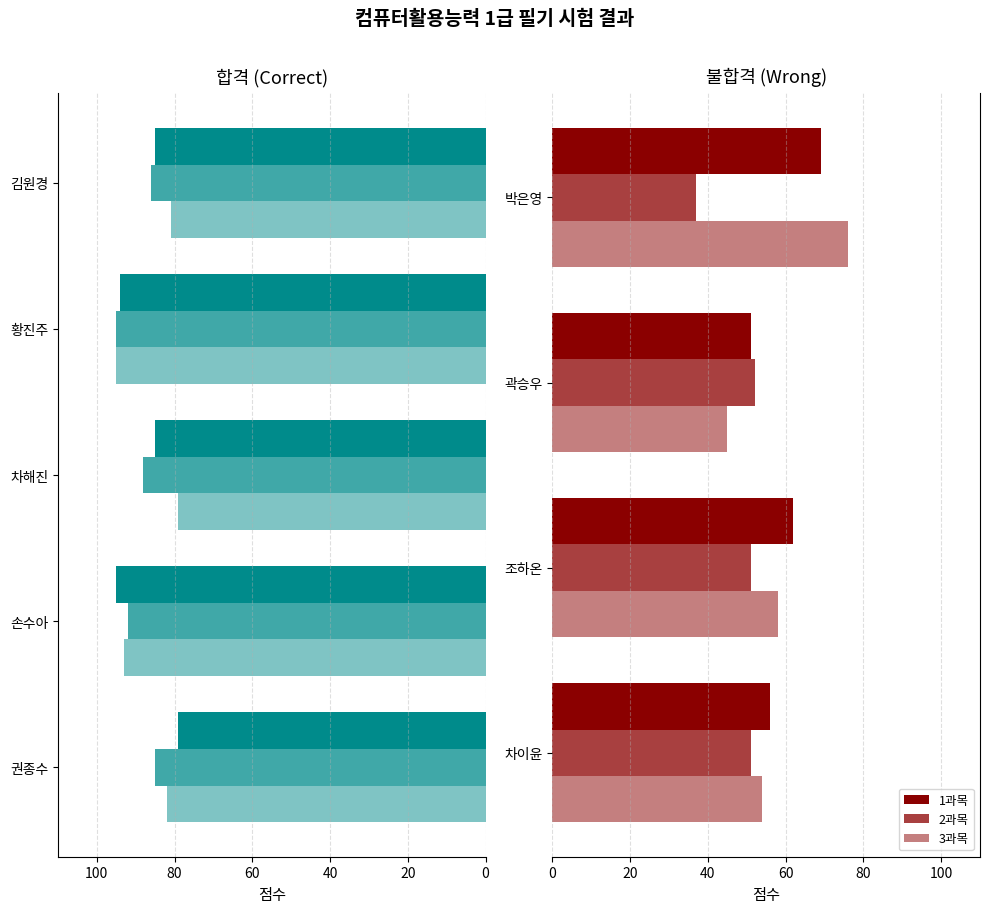

True or false: 3과목 has a value of 76 at 박은영.

True